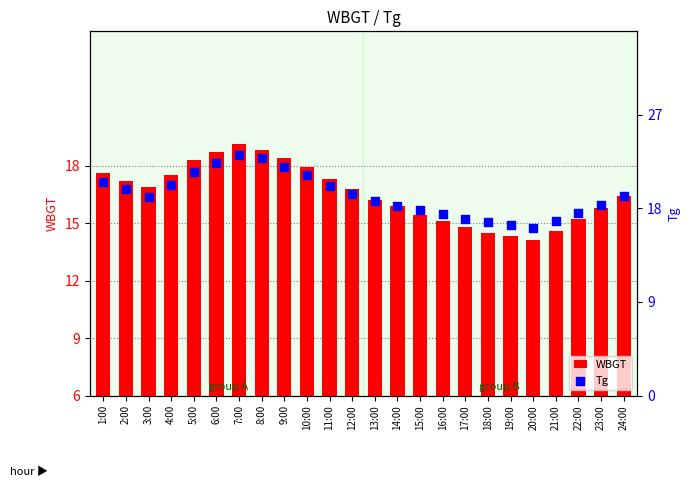

What are all the series names shown in the legend?

WBGT, Tg